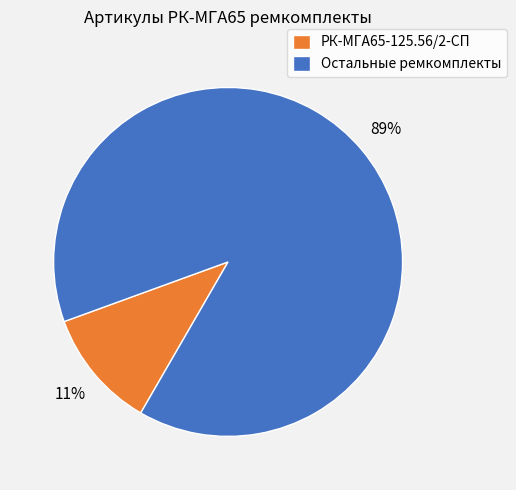

What is the smallest slice in the pie chart?

РК-МГА65-125.56/2-СП